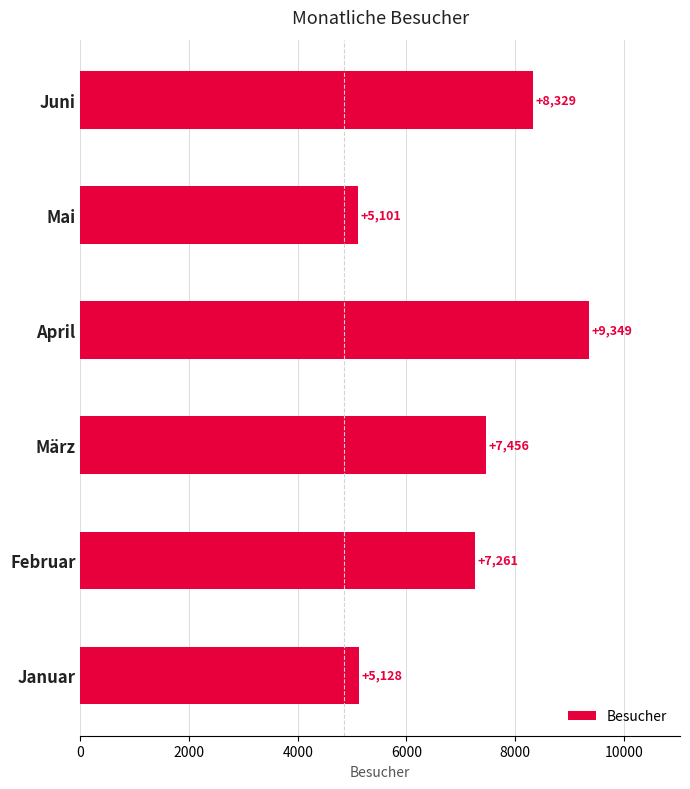

Approximately how many times larger is the value at Mai compared to April?

0.5